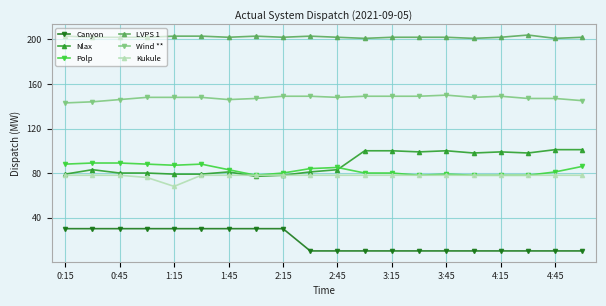

What are all the series names shown in the legend?

Canyon, Nlax, Polp, LVPS 1, Wind **, Kukule